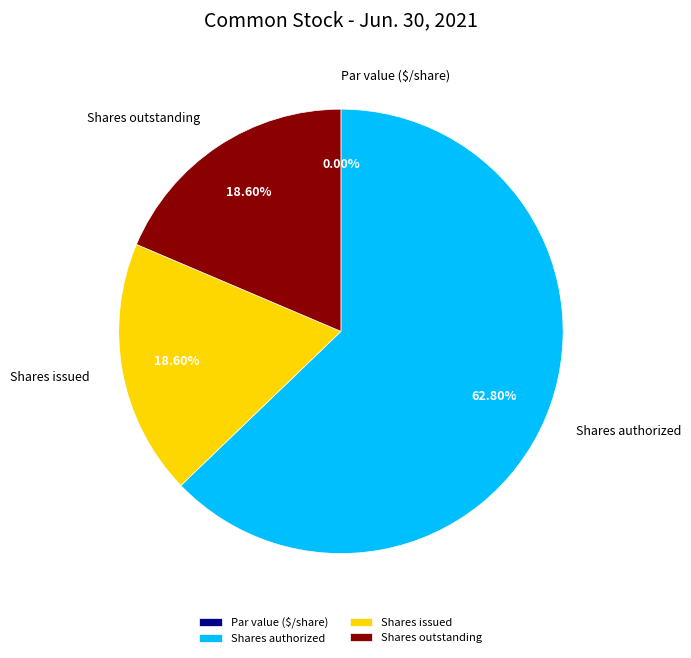

What is the total percentage of Shares authorized and Par value ($/share)?

62.8%